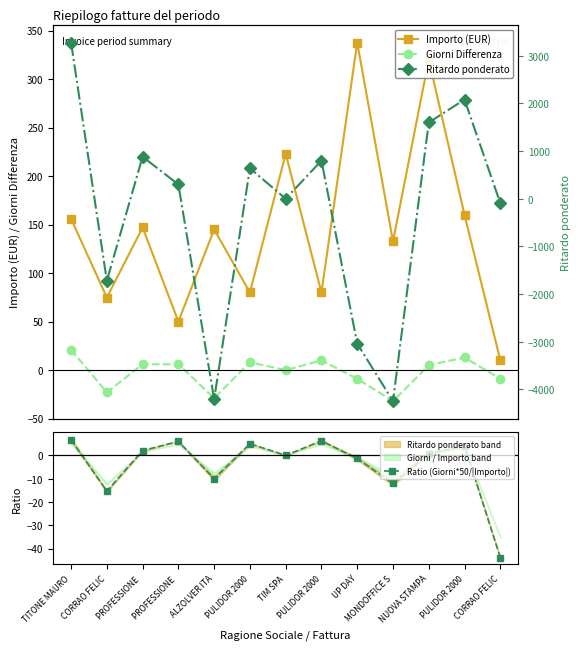

At UP DAY, list the series in order from largest to smallest.

Importo (EUR), Ratio (Giorni*50/|Importo|), Giorni Differenza, Ritardo ponderato